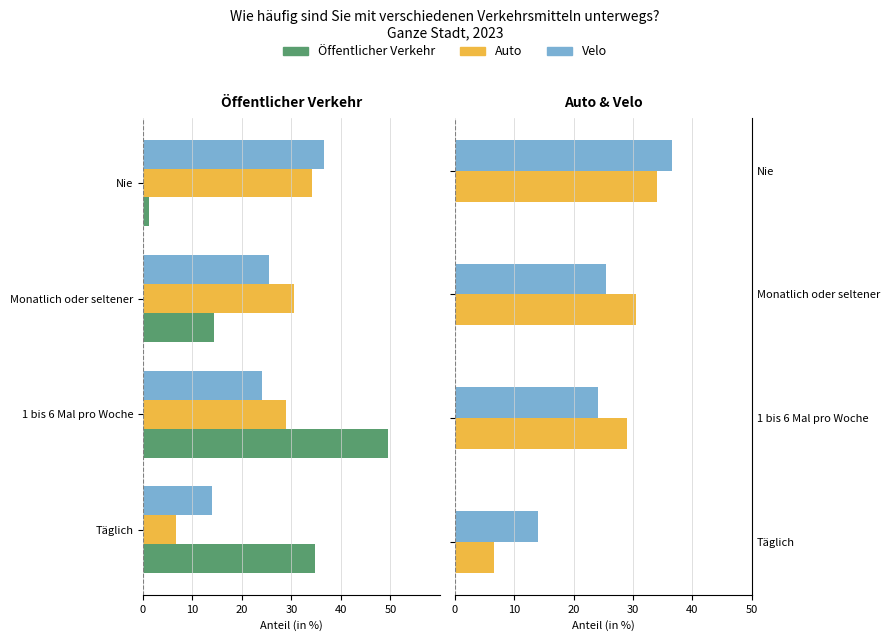

Which series has the largest range (max minus min)?

Öffentlicher Verkehr